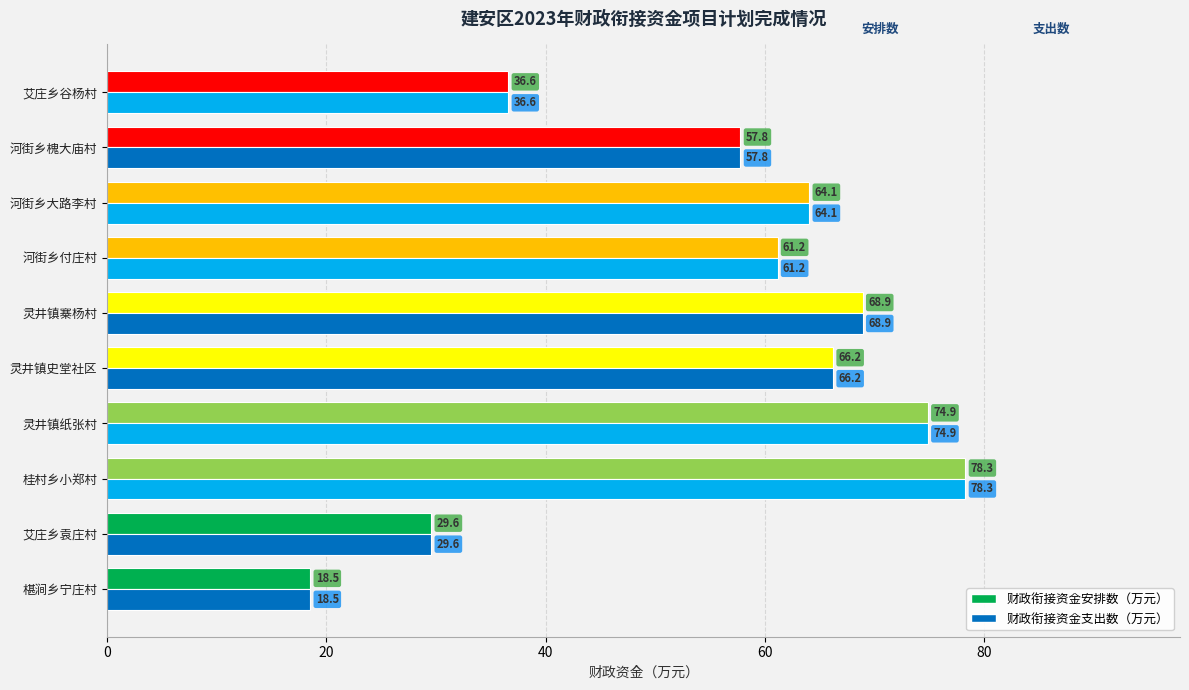

How many data points does each series have?

10